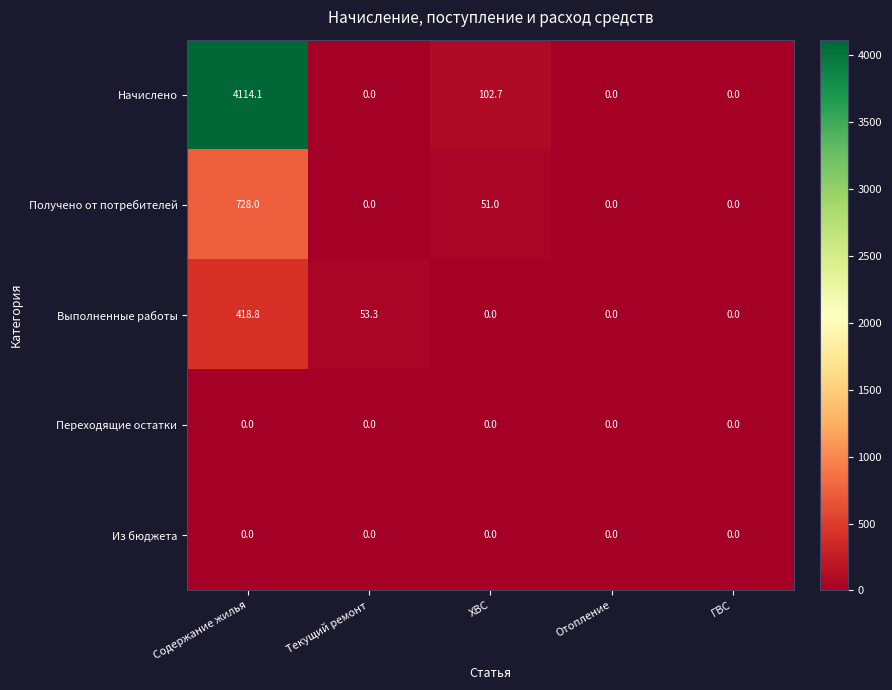

What value does the Получено от потребителей series have at Содержание жилья?

728.0